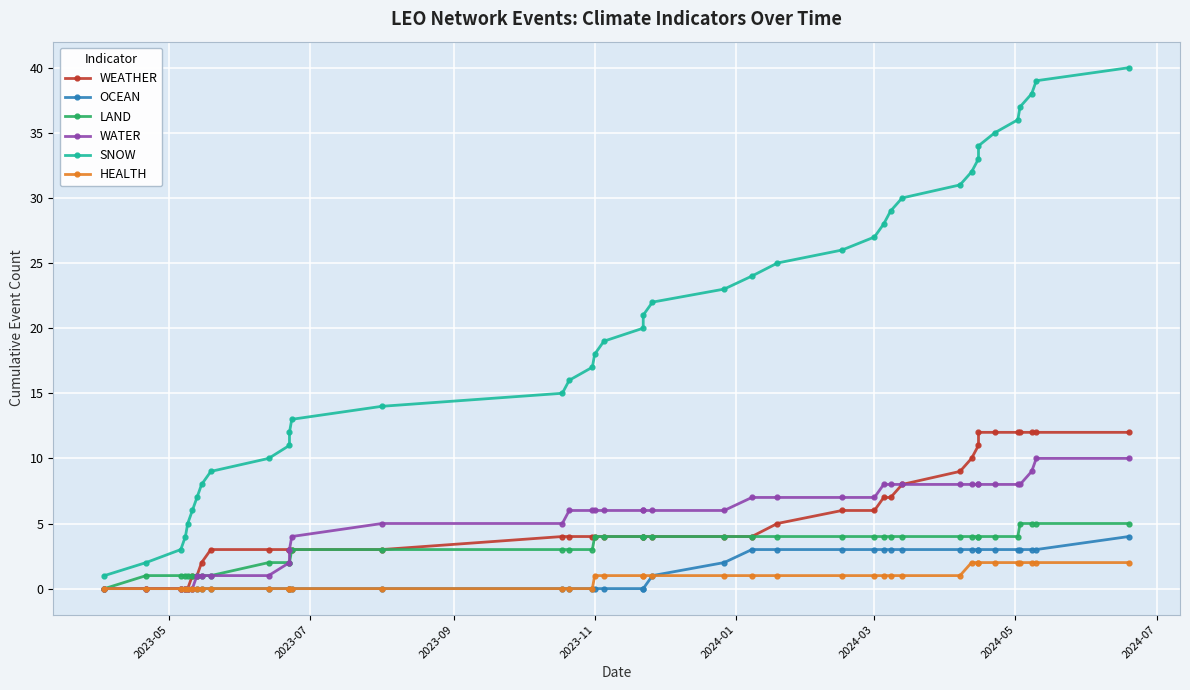

True or false: HEALTH and WEATHER intersect in this chart.

False